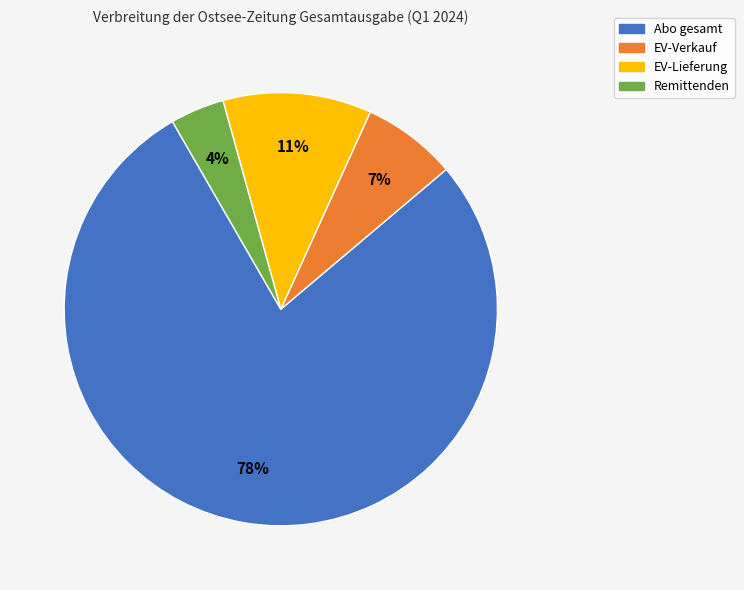

Between EV-Lieferung and EV-Verkauf, which is larger?

EV-Lieferung